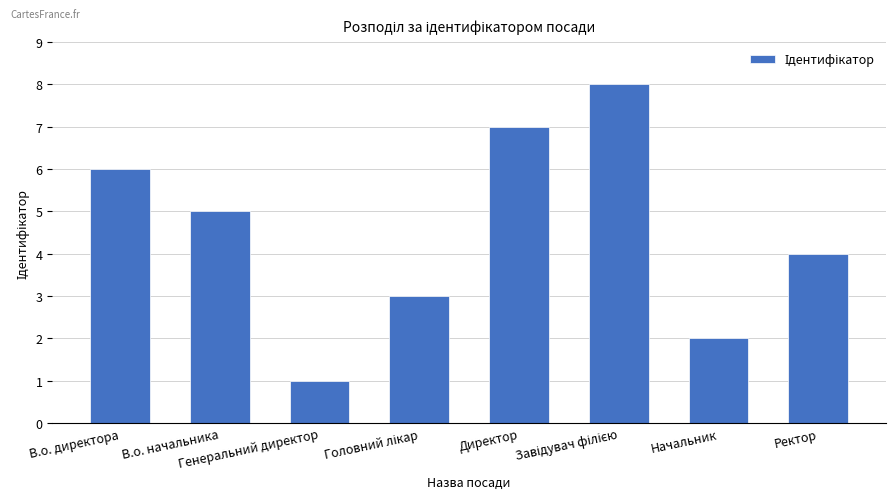

What is the minimum value shown in the chart?

1